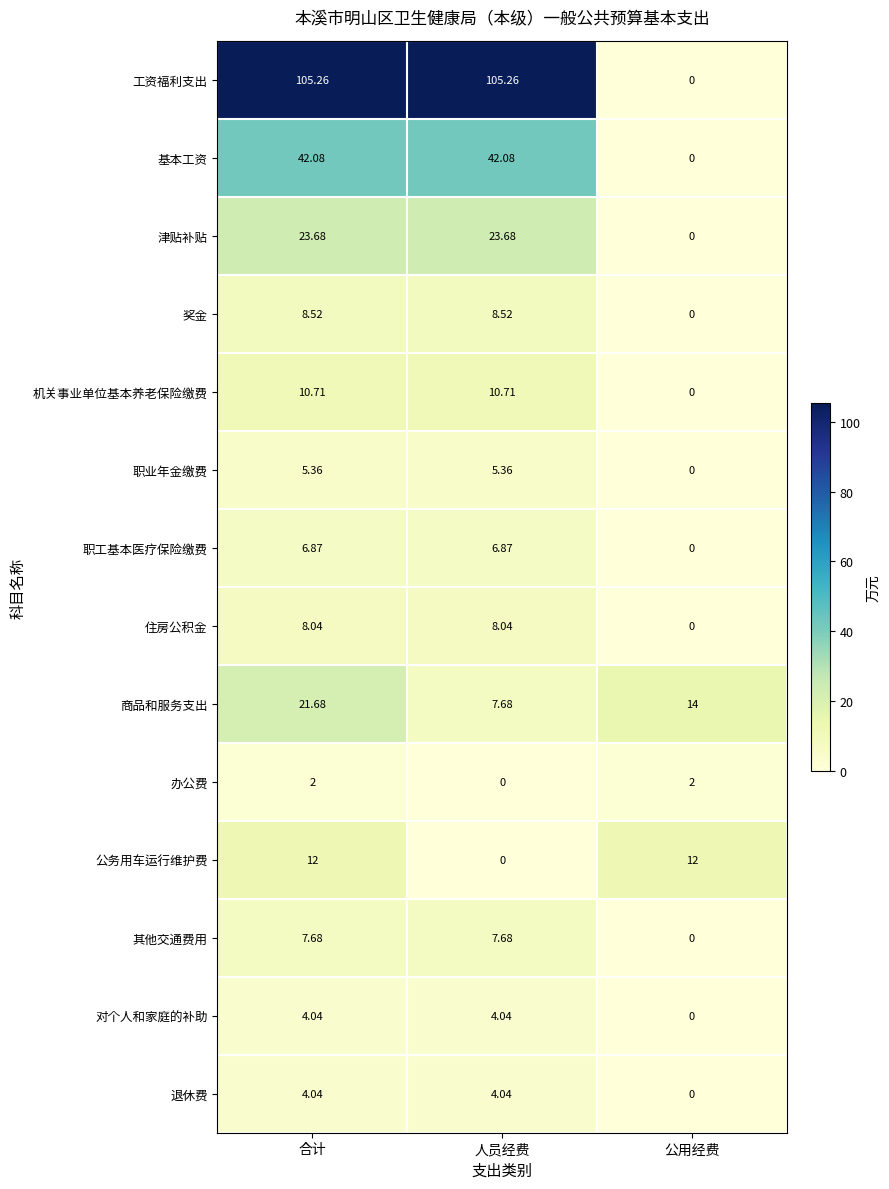

Where is 商品和服务支出 nearest to the value 14?

公用经费